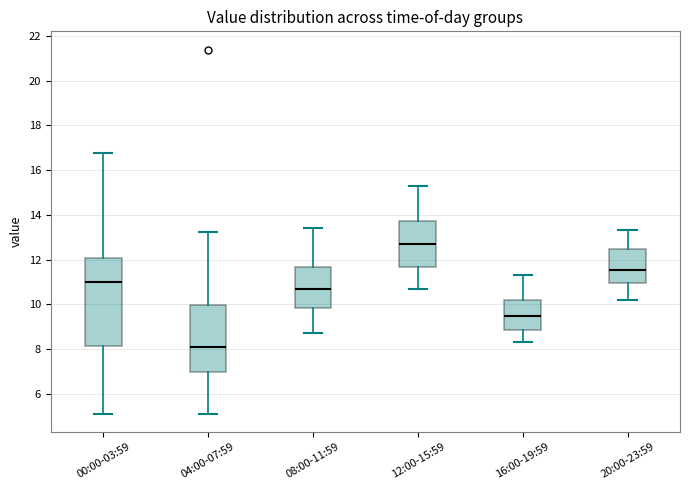

Which box's median line is the lowest?

04:00-07:59